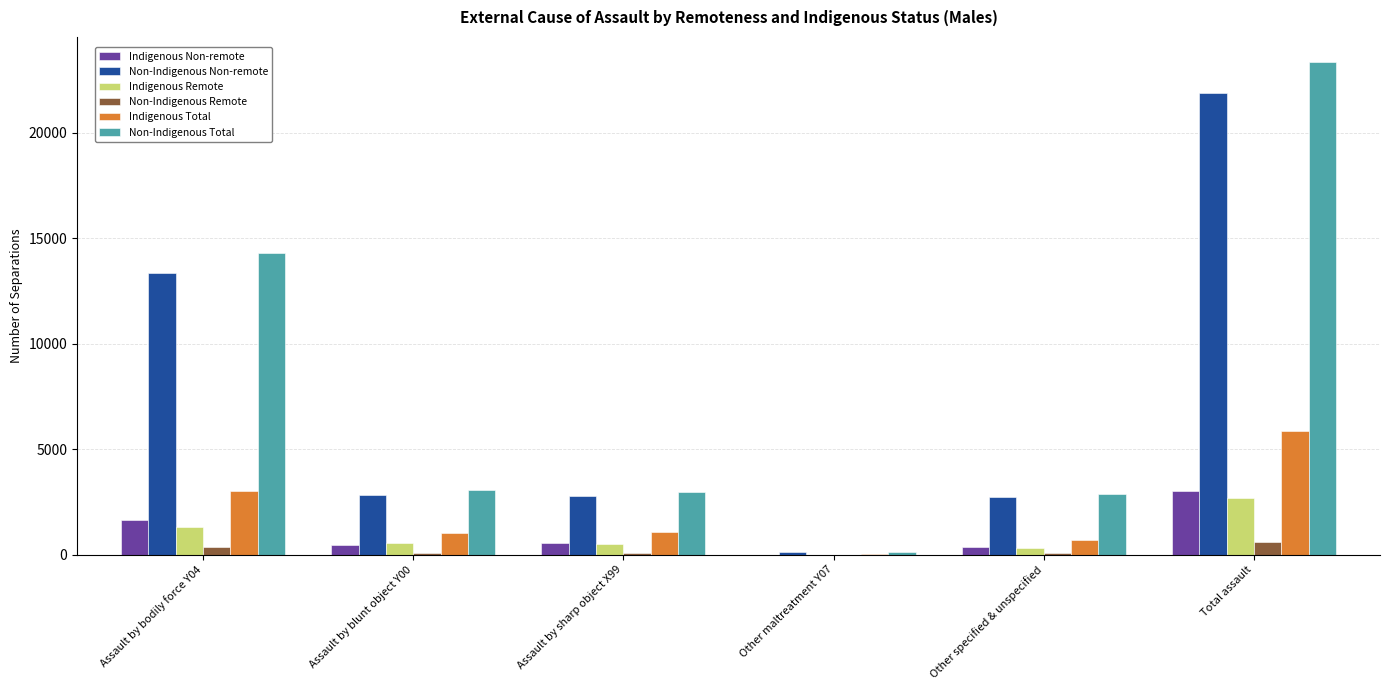

What is the approximate value of Indigenous Remote at Assault by bodily force Y04, to the nearest 50?

1300